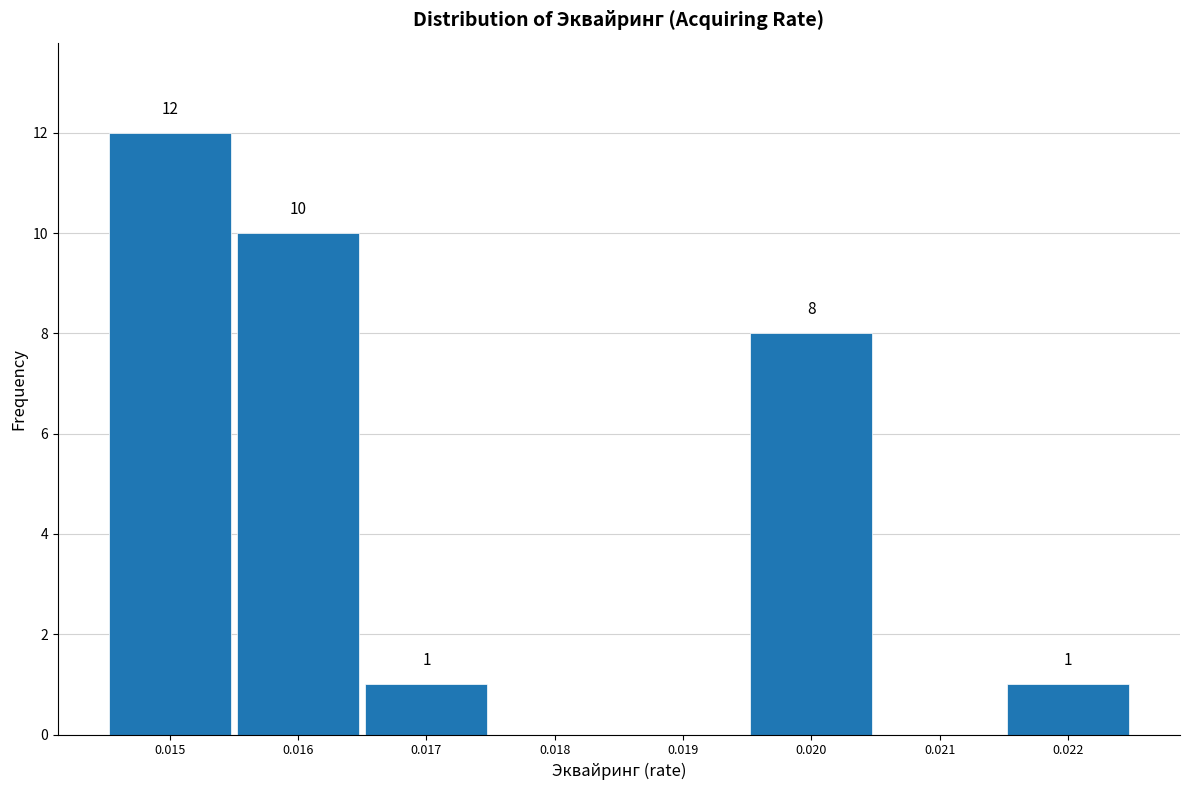

Reading left to right, list all the values displayed in this chart.

0.015=12	0.016=10	0.017=1	0.018=0	0.019=0	0.020=8	0.021=0	0.022=1